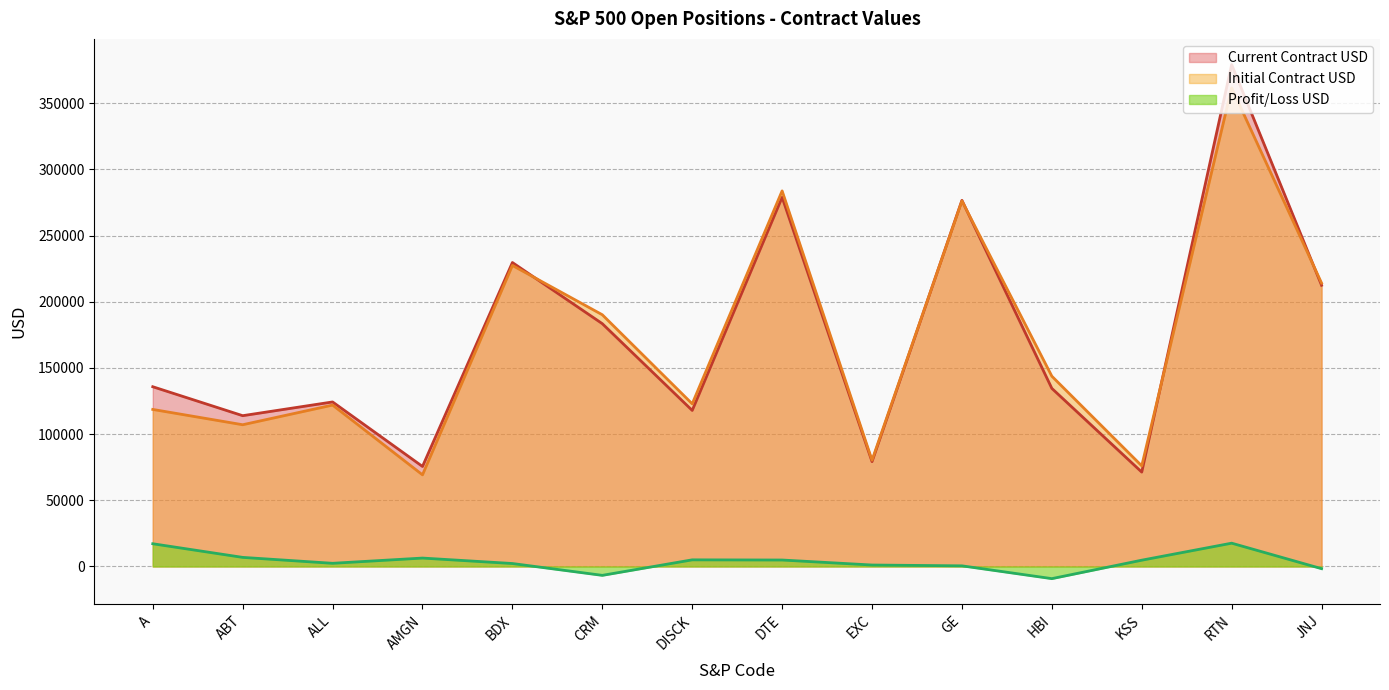

At which category does Profit/Loss USD reach its first local peak?

AMGN